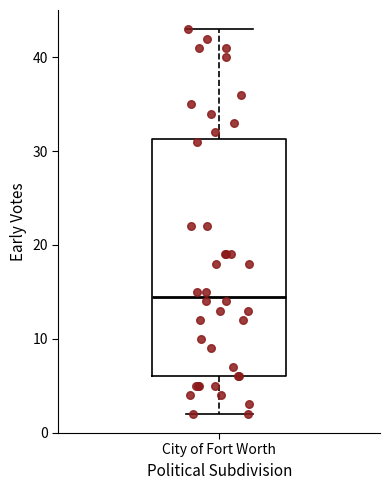

Transcribe this box plot: give where the median line is, the range the box spans, and where the two whiskers end, as read against the y-axis. The values are not printed on the chart, so give them approximately, as read against the axis.

median 15, box 6 to 31, whiskers 2 to 43